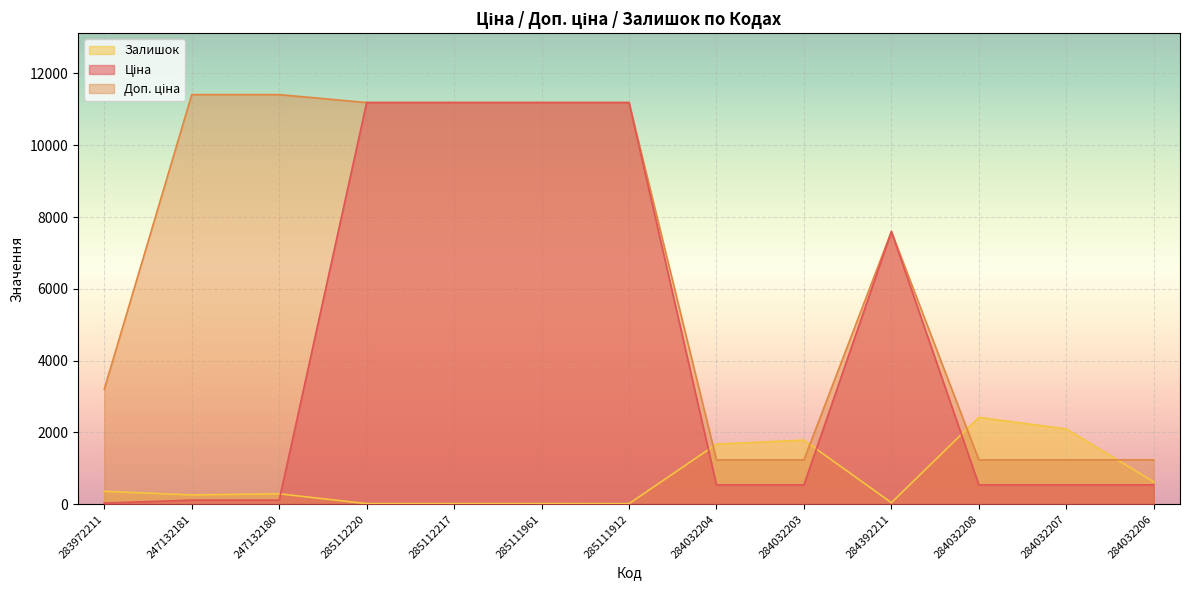

How many data points does each series have?

13